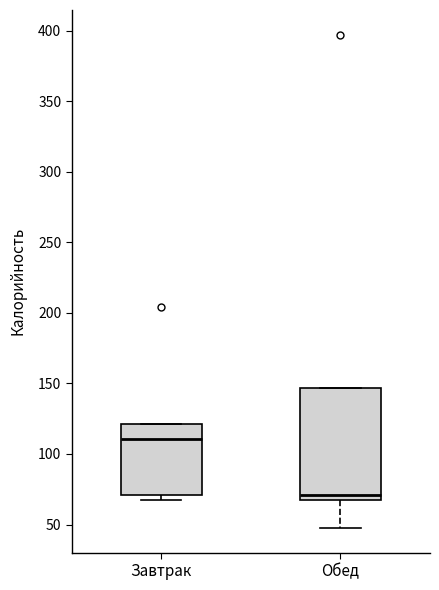

Reading left to right, transcribe this box plot: for each box, give where its median line is, the range the box spans, and where its two whiskers end, as read against the y-axis. The values are not printed on the chart, so give them approximately, as read against the axis.

Завтрак: median 110, box 70 to 120, whiskers 65 to 120
Обед: median 70, box 65 to 145, whiskers 50 to 145